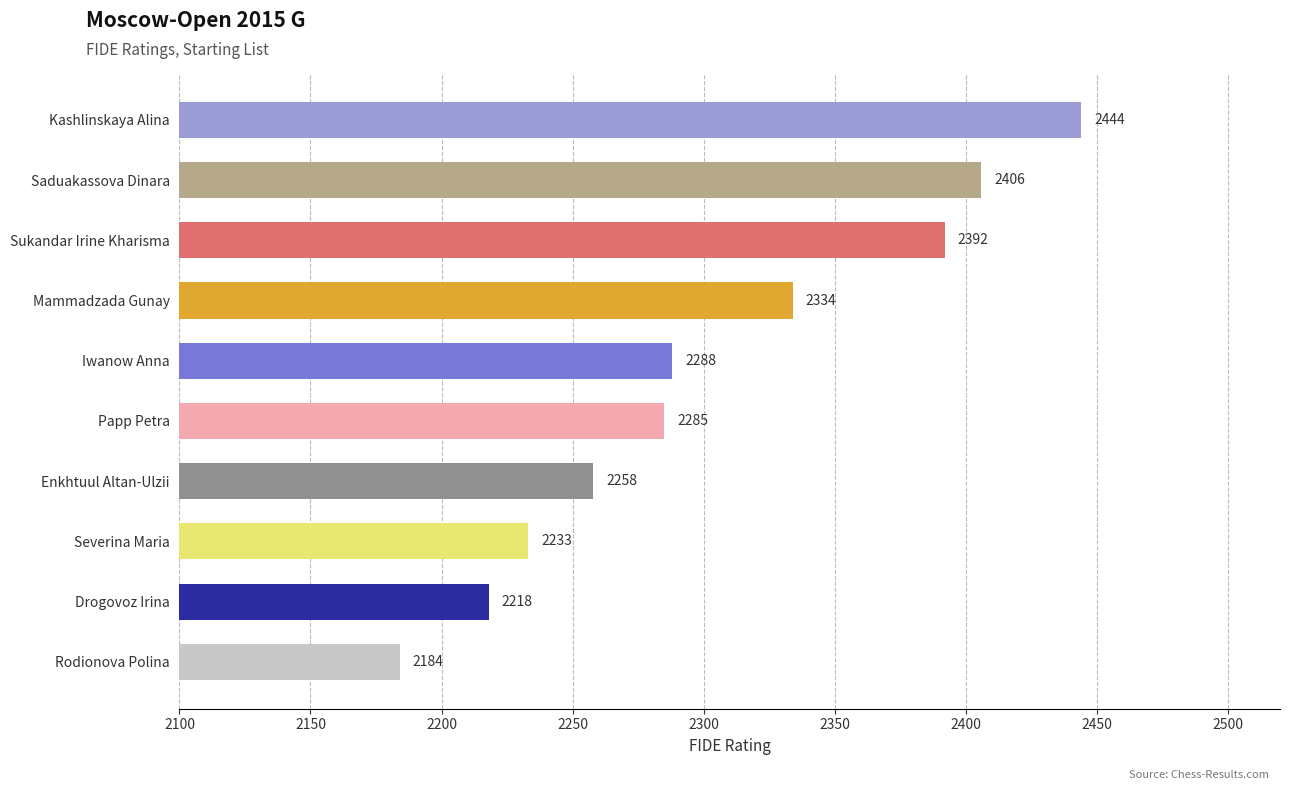

Where is the data nearest to the value 2314?

Mammadzada Gunay